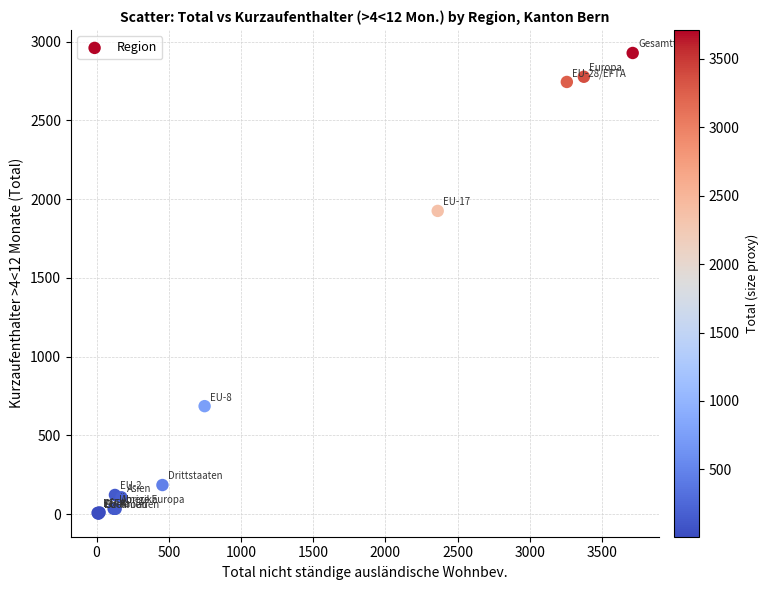

What Y value in the scatter plot is closest to 1465?

1925